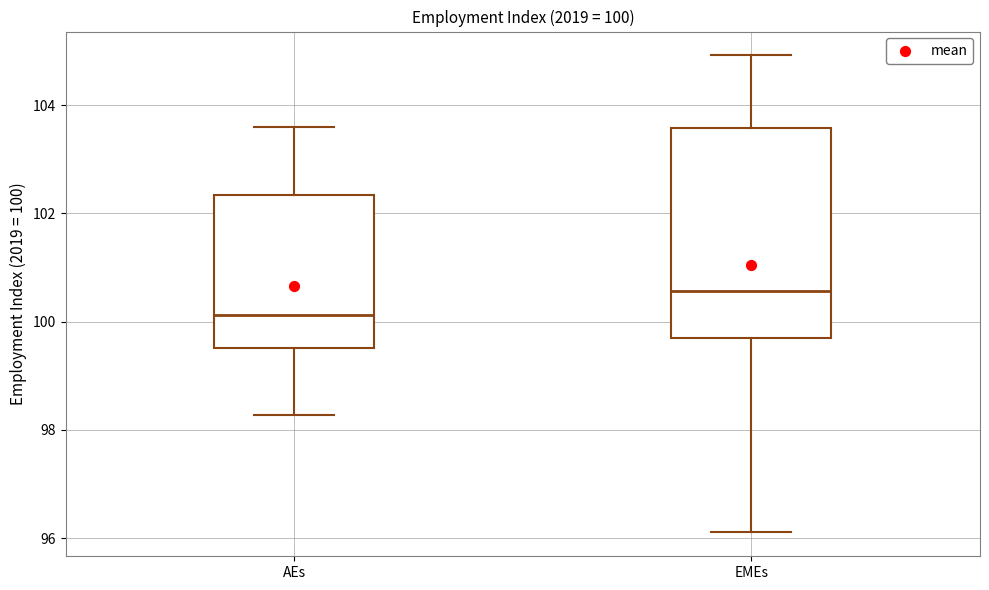

Comparing the boxes themselves (not the whiskers), which one is the tallest?

EMEs